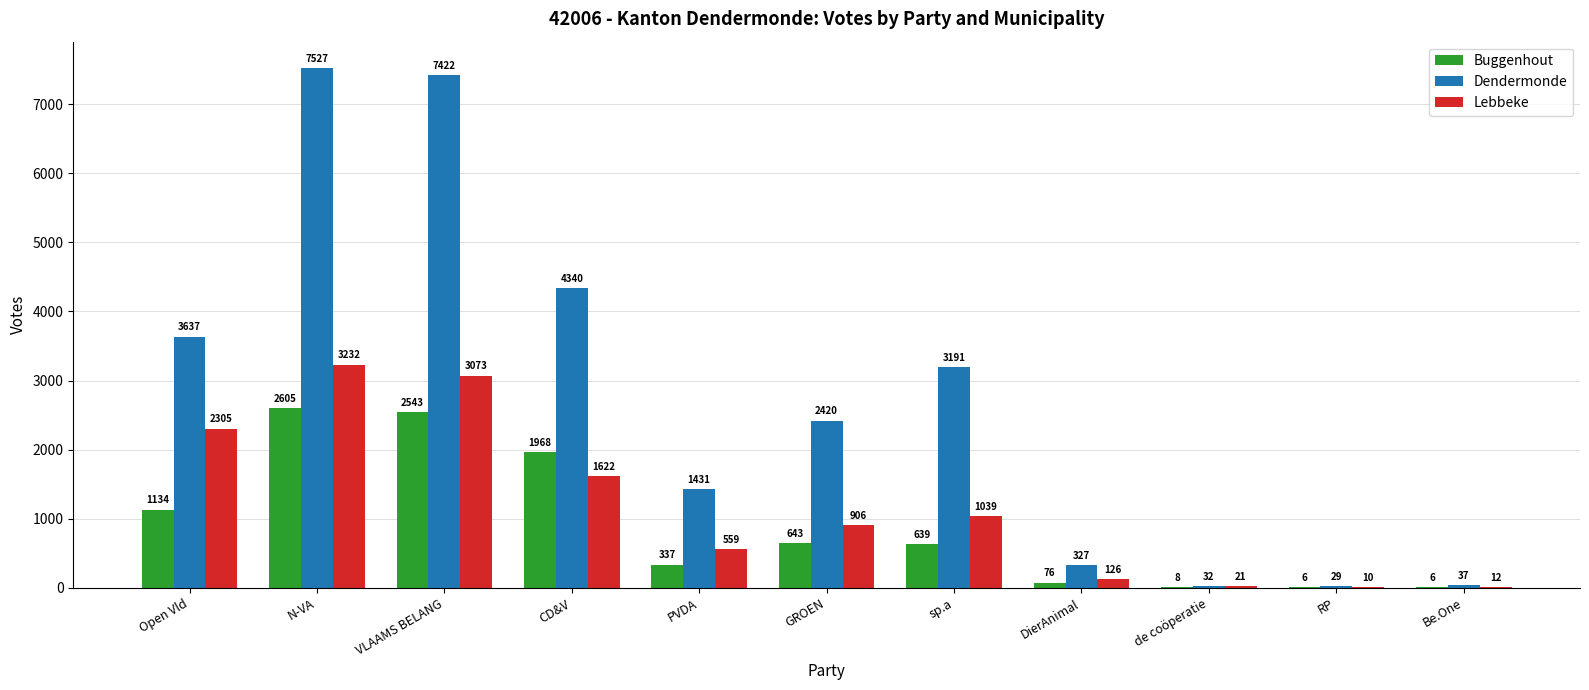

How many series are shown in this chart?

3